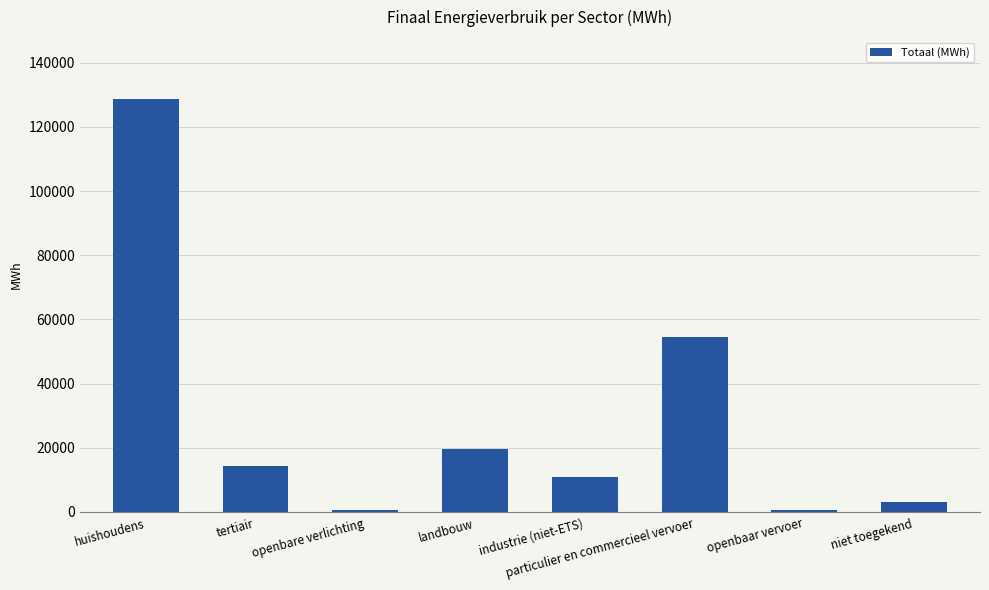

What is the value of the 4th bar from the left?

19528.5